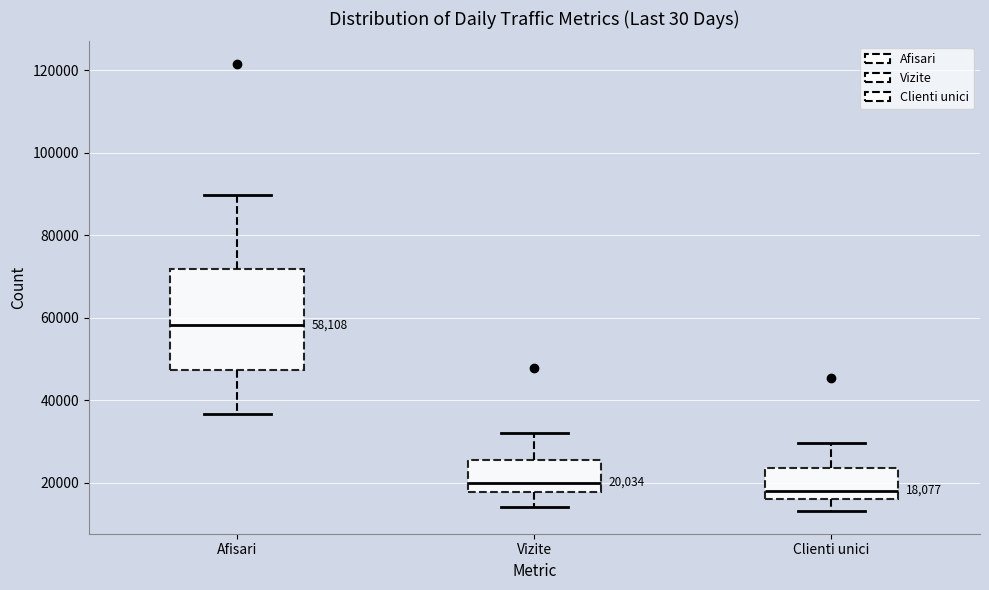

Which box has the highest median line?

Afisari